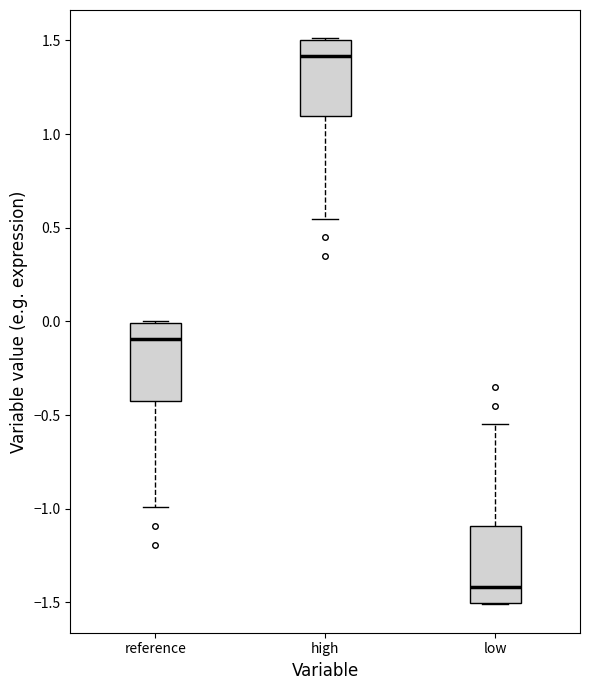

Reading left to right, transcribe this box plot: for each box, give where its median line is, the range the box spans, and where its two whiskers end, as read against the y-axis. The values are not printed on the chart, so give them approximately, as read against the axis.

reference: median -0.10, box -0.40 to 0.00, whiskers -1.00 to 0.00
high: median 1.40, box 1.10 to 1.50, whiskers 0.55 to 1.50
low: median -1.40, box -1.50 to -1.10, whiskers -1.50 to -0.55